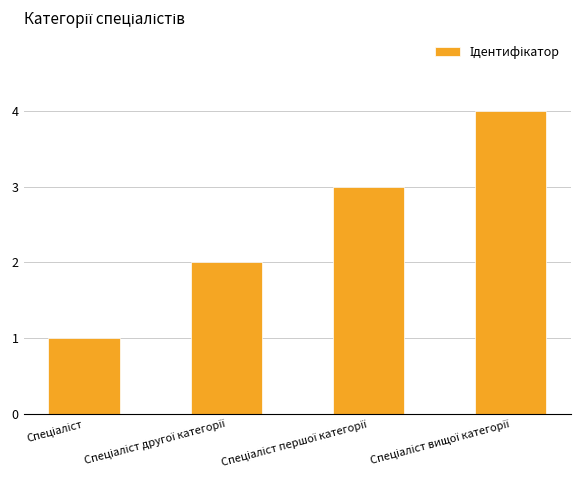

What is the maximum value shown in the chart?

4